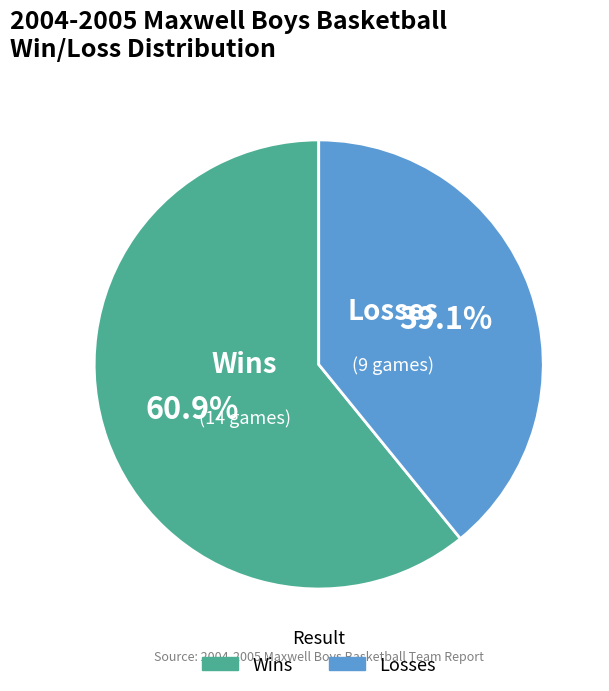

Does any single category account for the majority?

Yes